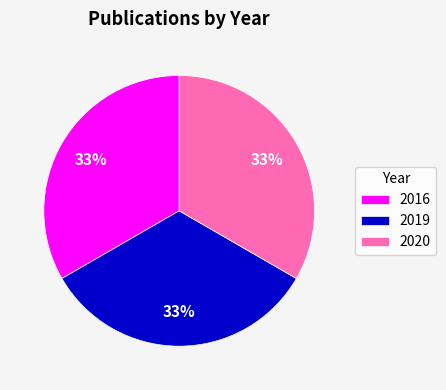

Does 2020 represent more than half of the total?

No